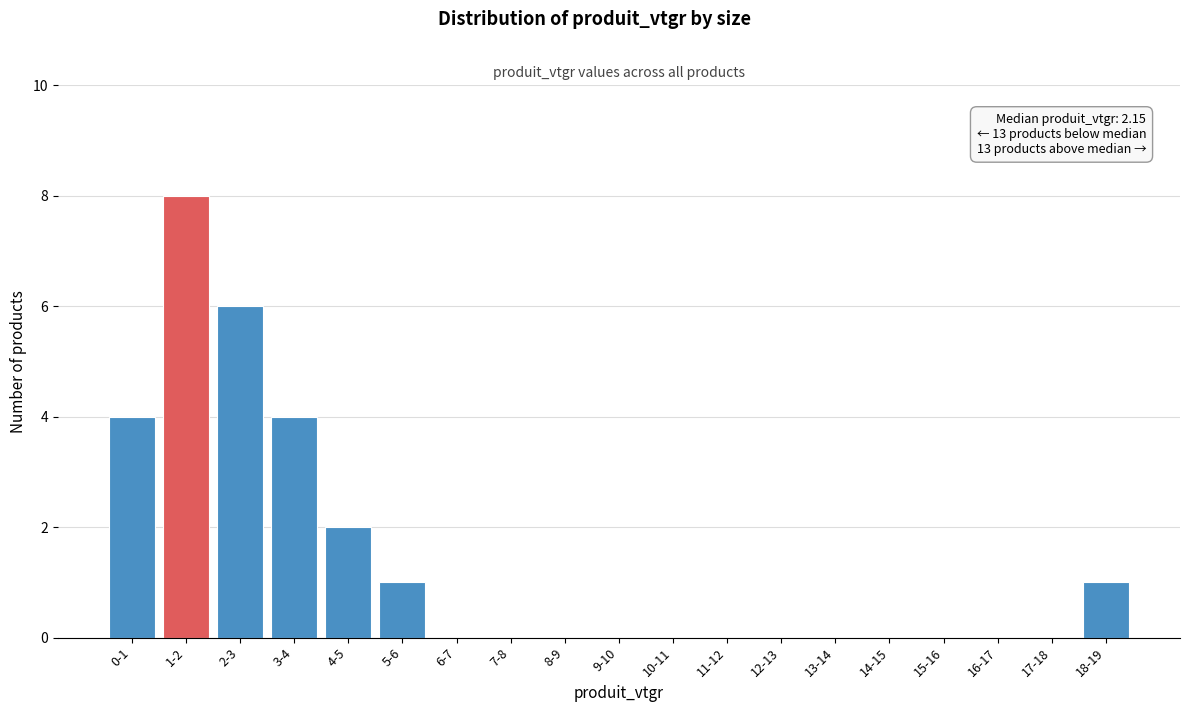

Reading right to left, transcribe all the data shown in this chart.

18-19=1	17-18=0	16-17=0	15-16=0	14-15=0	13-14=0	12-13=0	11-12=0	10-11=0	9-10=0	8-9=0	7-8=0	6-7=0	5-6=1	4-5=2	3-4=4	2-3=6	1-2=8	0-1=4